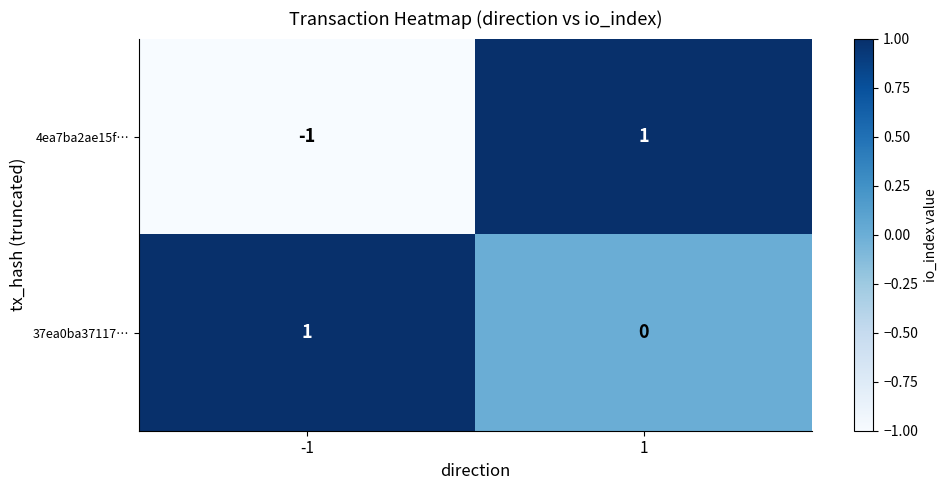

Between -1 and 1, which series saw the biggest shift?

4ea7ba2ae15f…